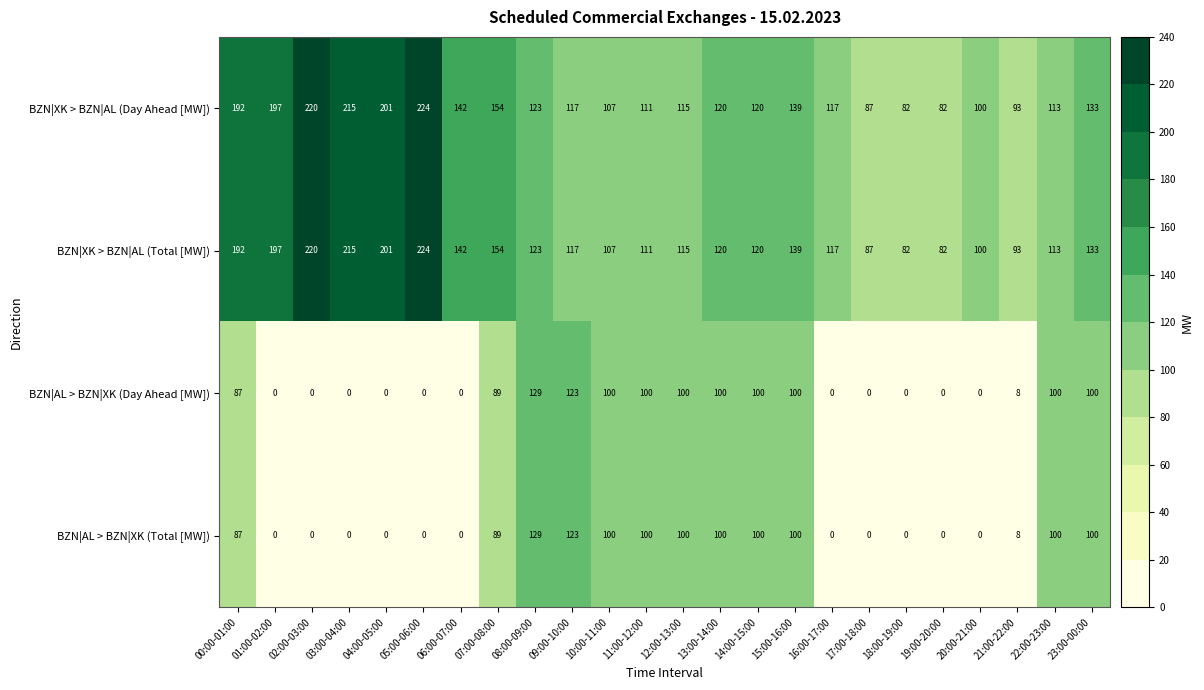

What is the difference between the maximum and second lowest values in the BZN|AL > BZN|XK (Day Ahead [MW]) series?

129